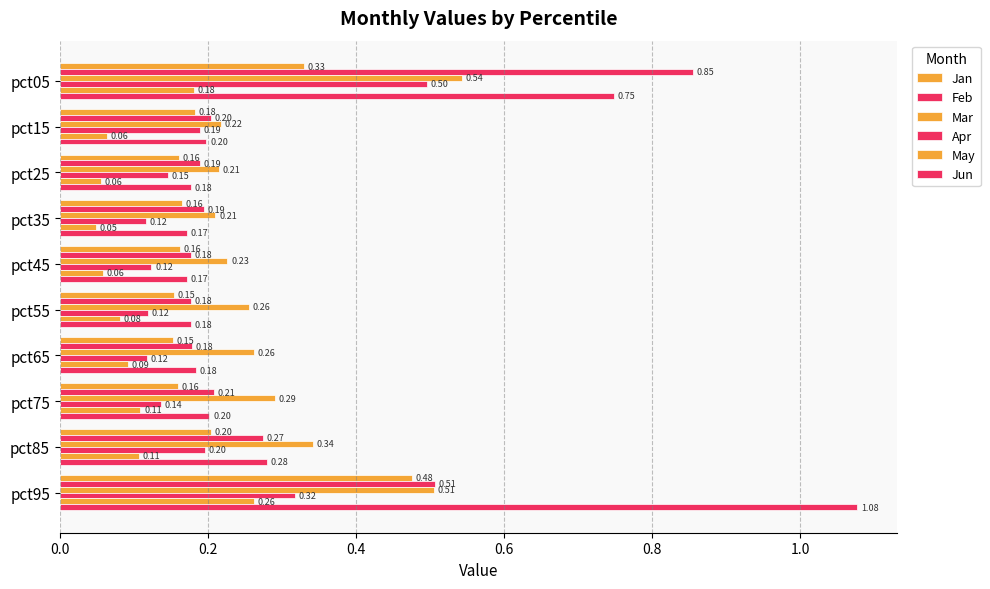

What is the maximum value shown in the chart?

1.1